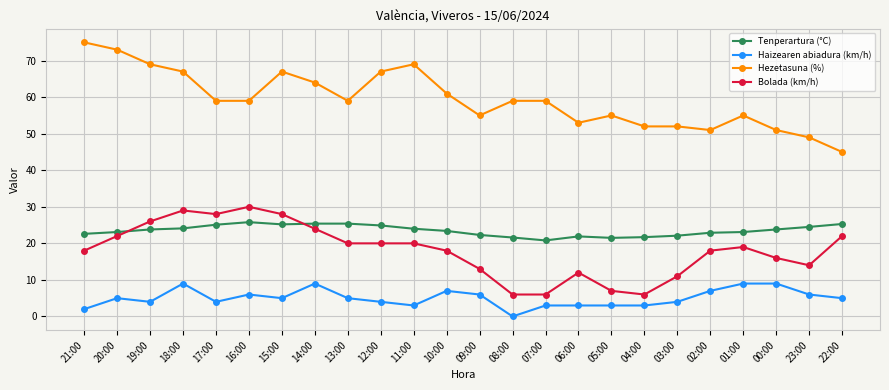

True or false: Haizearen abiadura (km/h) has more than 0 points higher than both neighbors.

True